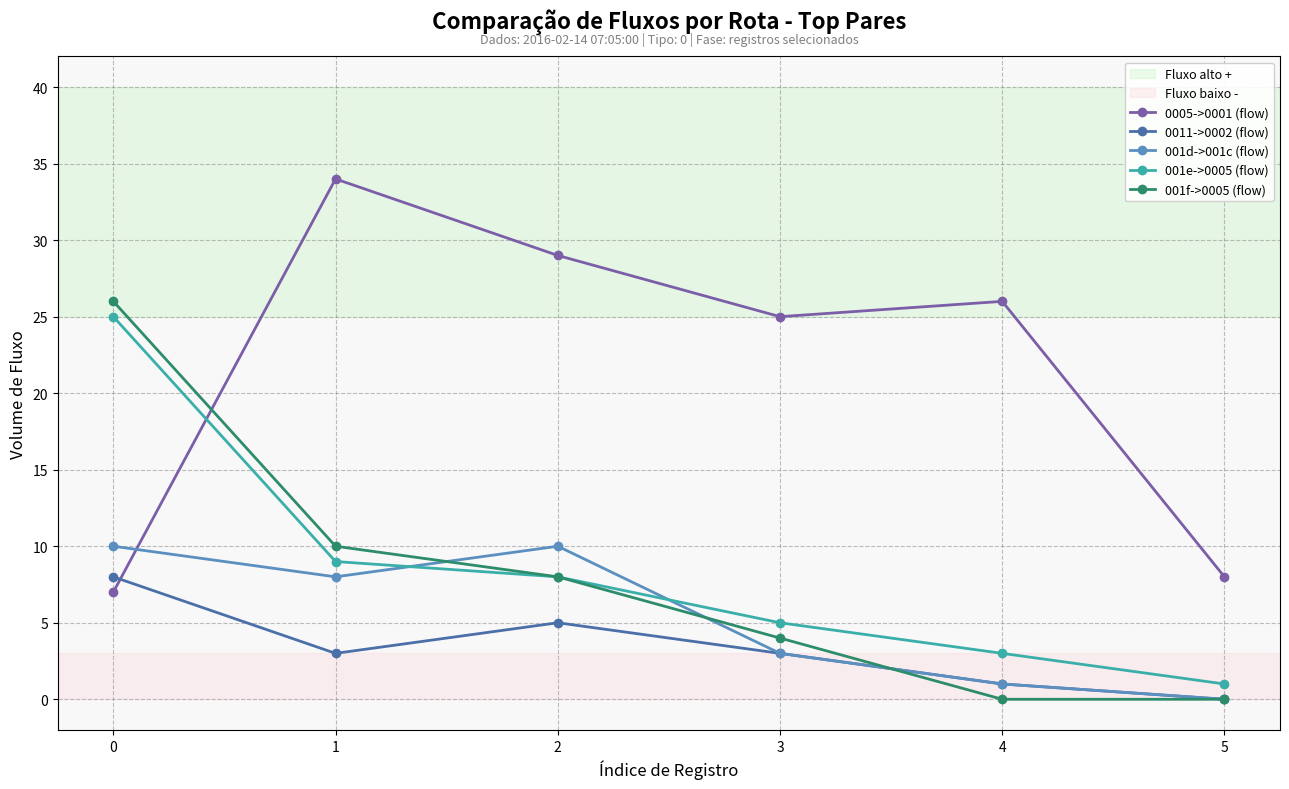

Is this an area chart (filled region under the line)?

No